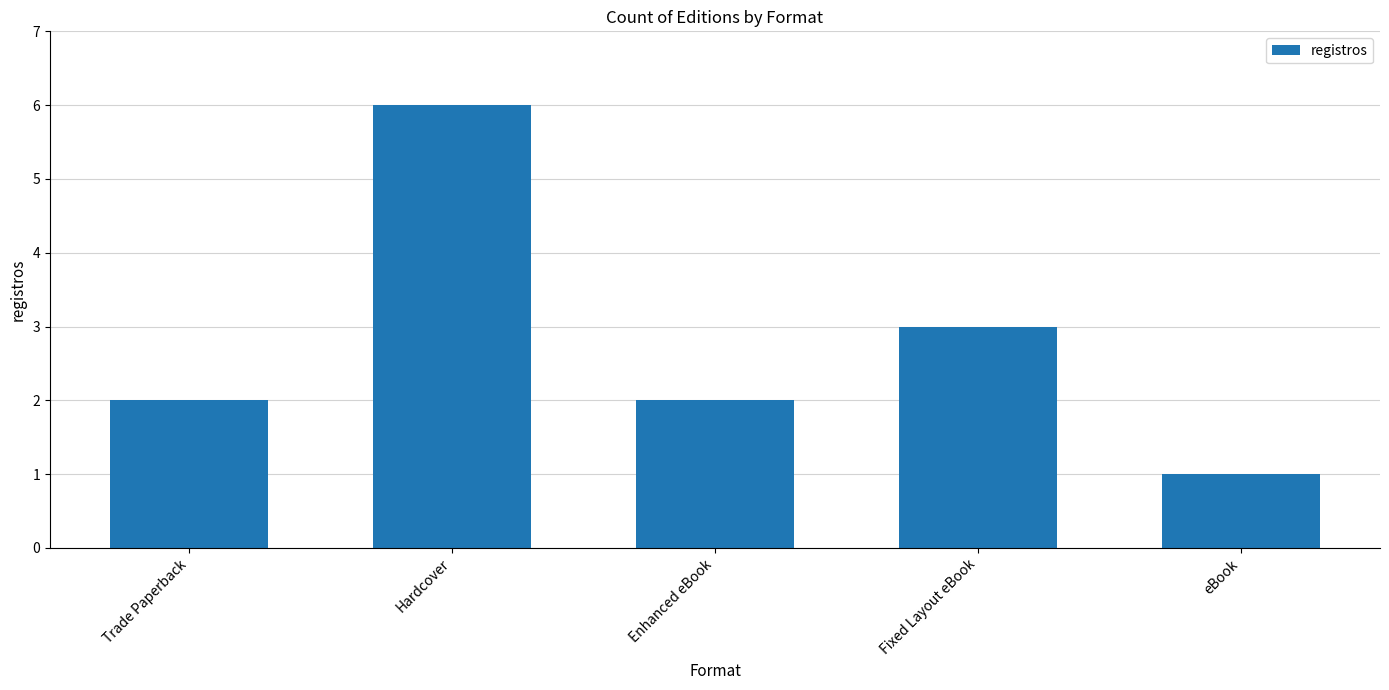

Which has a higher value, Enhanced eBook or Fixed Layout eBook?

Fixed Layout eBook